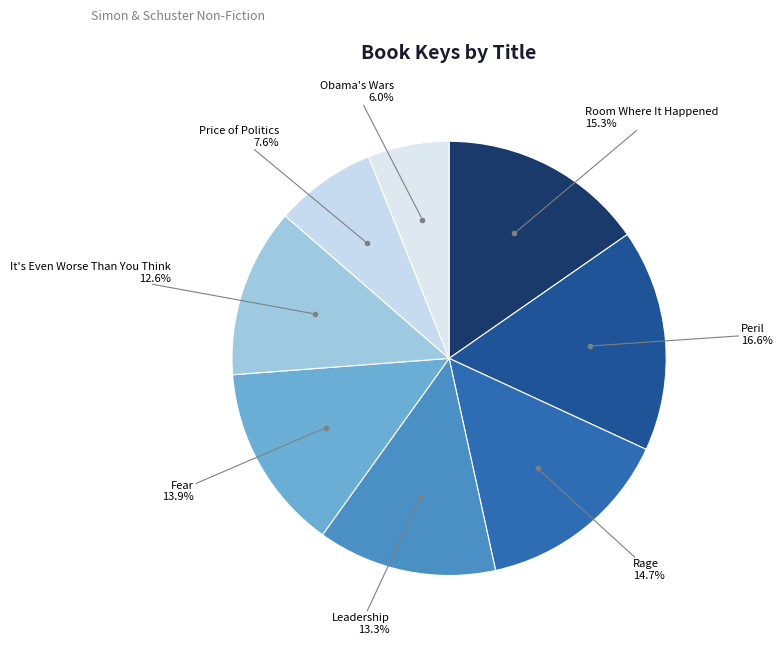

Rank the categories by value from lowest to highest.

Obama's Wars, Price of Politics, It's Even Worse Than You Think, Leadership, Fear, Rage, Room Where It Happened, Peril